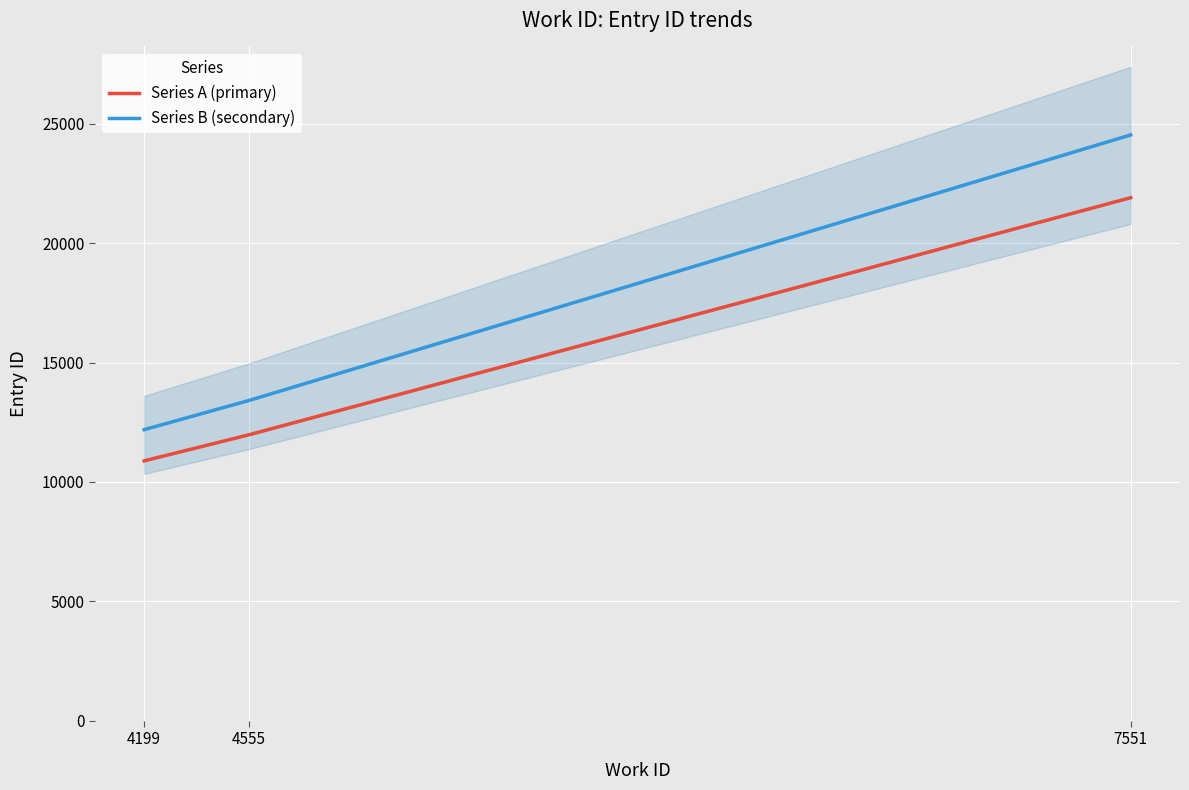

Which category has the lowest value in the Series B (secondary) series?

4199